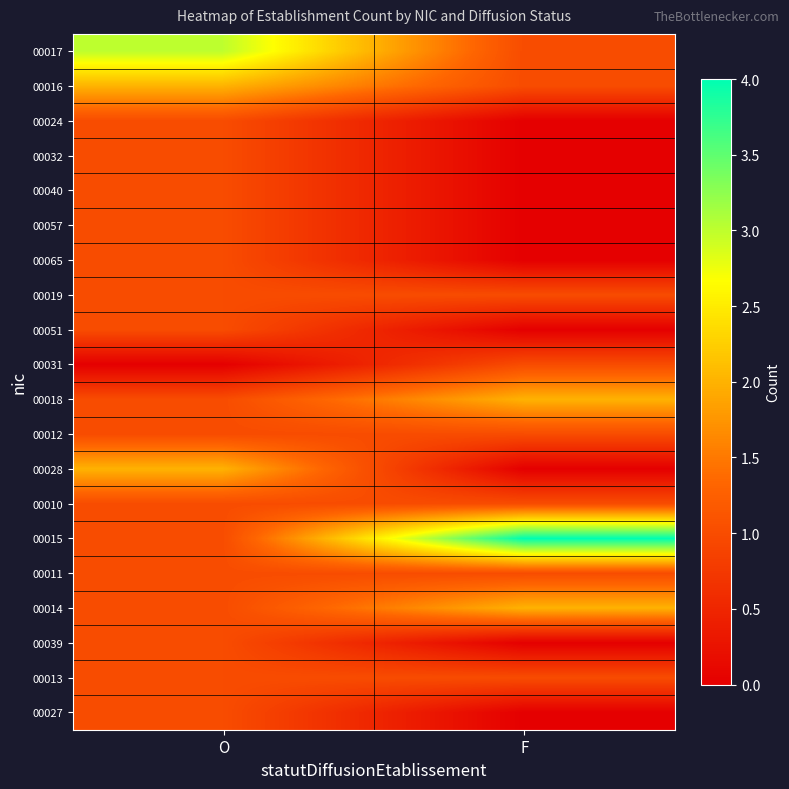

Reading left to right, what are all the values shown in this chart?

00017: O=3	F=1
00016: O=2	F=1
00024: O=1	F=0
00032: O=1	F=0
00040: O=1	F=0
00057: O=1	F=0
00065: O=1	F=0
00019: O=1	F=1
00051: O=1	F=0
00031: O=0	F=1
00018: O=1	F=2
00012: O=1	F=1
00028: O=2	F=0
00010: O=1	F=1
00015: O=1	F=4
00011: O=1	F=1
00014: O=1	F=2
00039: O=1	F=0
00013: O=1	F=1
00027: O=1	F=0